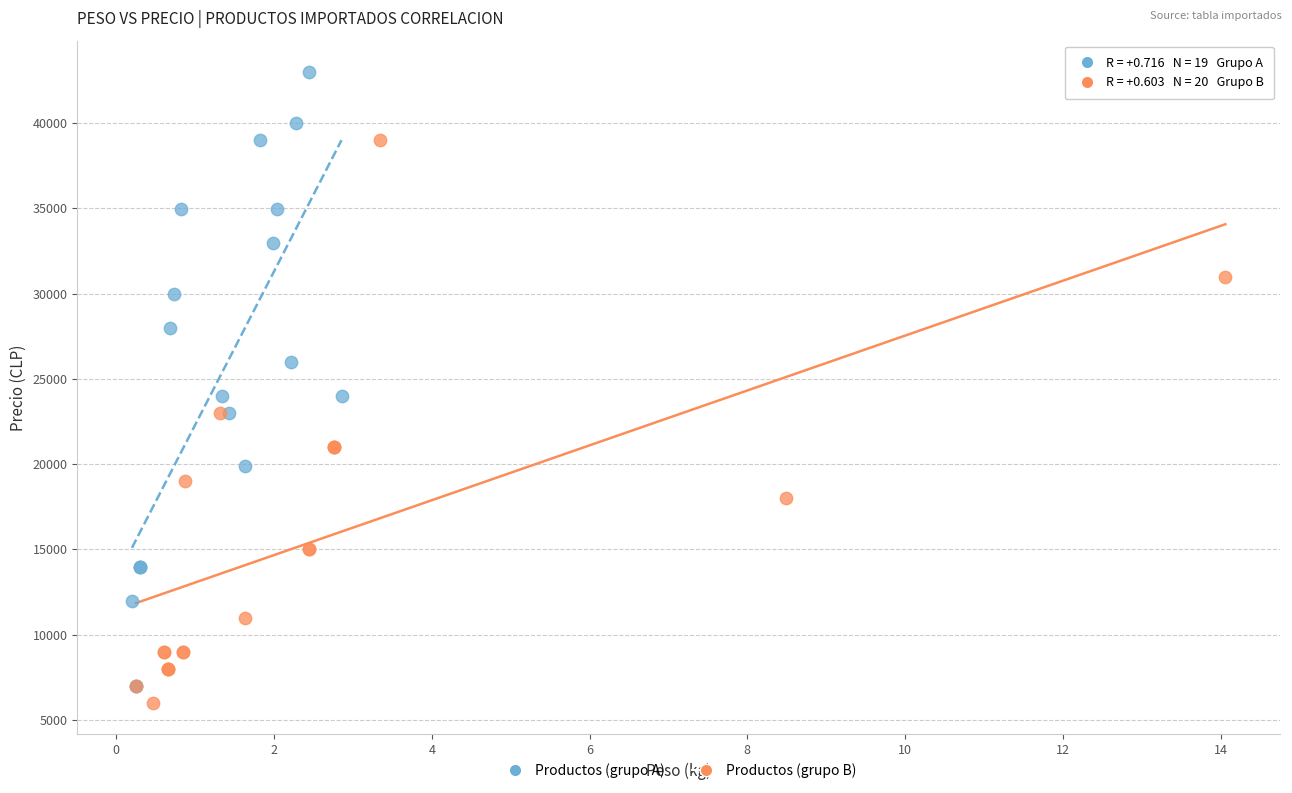

Which series reaches the maximum Y coordinate?

Productos (grupo A)